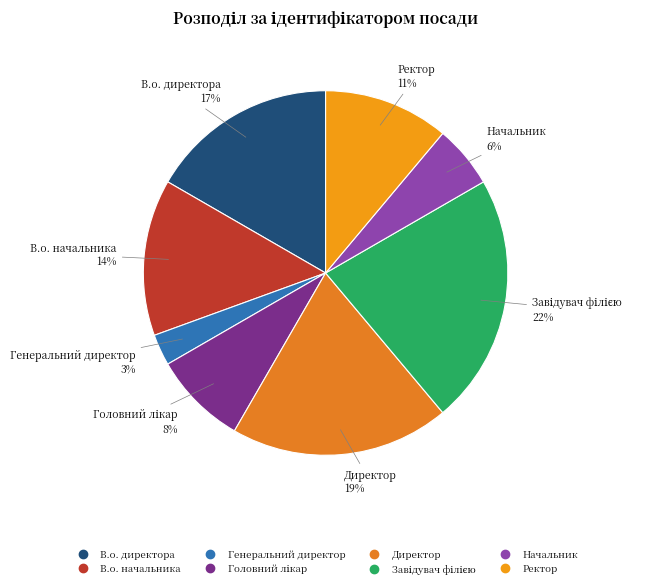

How many segments does this pie chart have?

8